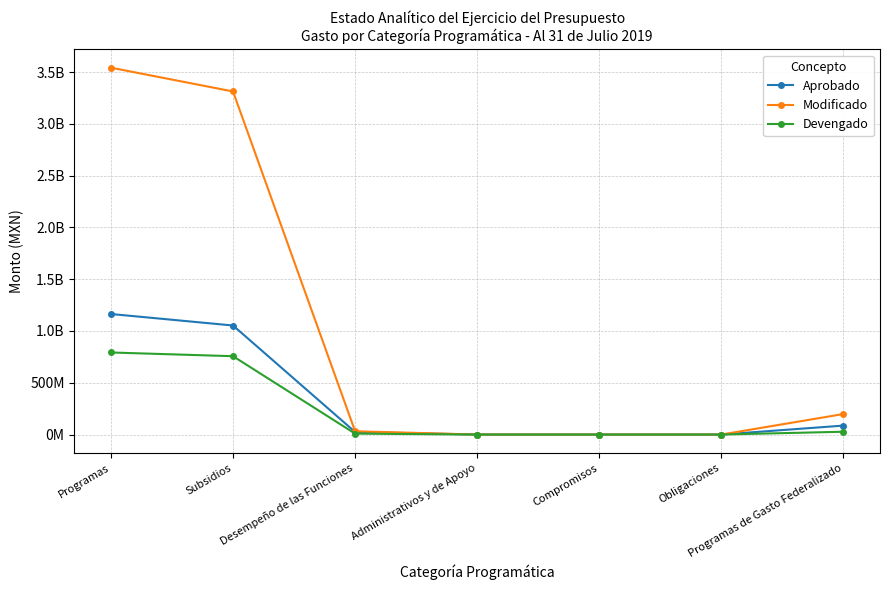

Reading right to left, list all the values displayed in this chart.

Aprobado: Programas de Gasto Federalizado=86350000.0	Obligaciones=0.0	Compromisos=0.0	Administrativos y de Apoyo=0.0	Desempeño de las Funciones=24700000.0	Subsidios=1052719165.0	Programas=1163769165.0
Modificado: Programas de Gasto Federalizado=197882093.0	Obligaciones=0.0	Compromisos=0.0	Administrativos y de Apoyo=0.0	Desempeño de las Funciones=31699972.0	Subsidios=3312355701.0	Programas=3541937766.0
Devengado: Programas de Gasto Federalizado=27115424.9	Obligaciones=0.0	Compromisos=0.0	Administrativos y de Apoyo=0.0	Desempeño de las Funciones=8854612.8	Subsidios=756349265.1	Programas=792319302.8